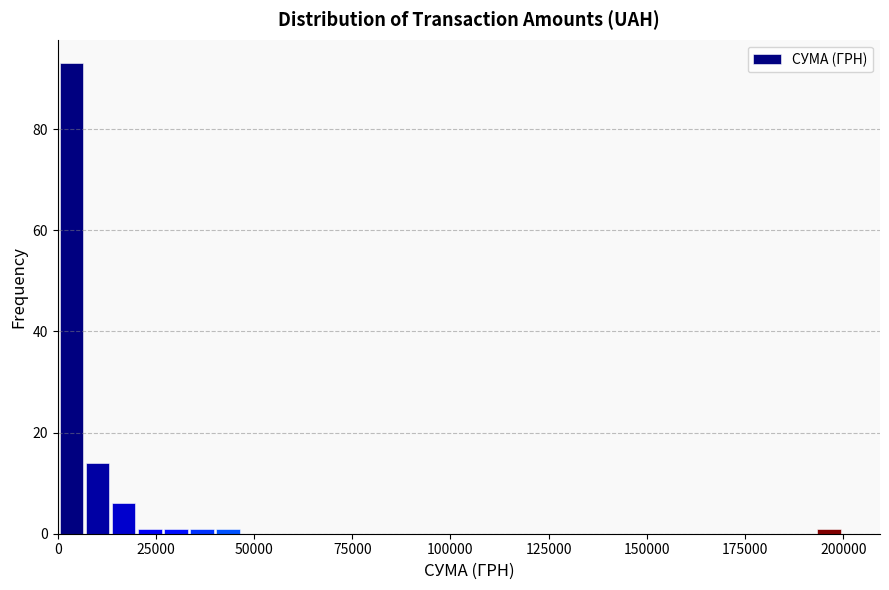

Read against the x-axis, roughly where is the centre of the tallest bar?

5000